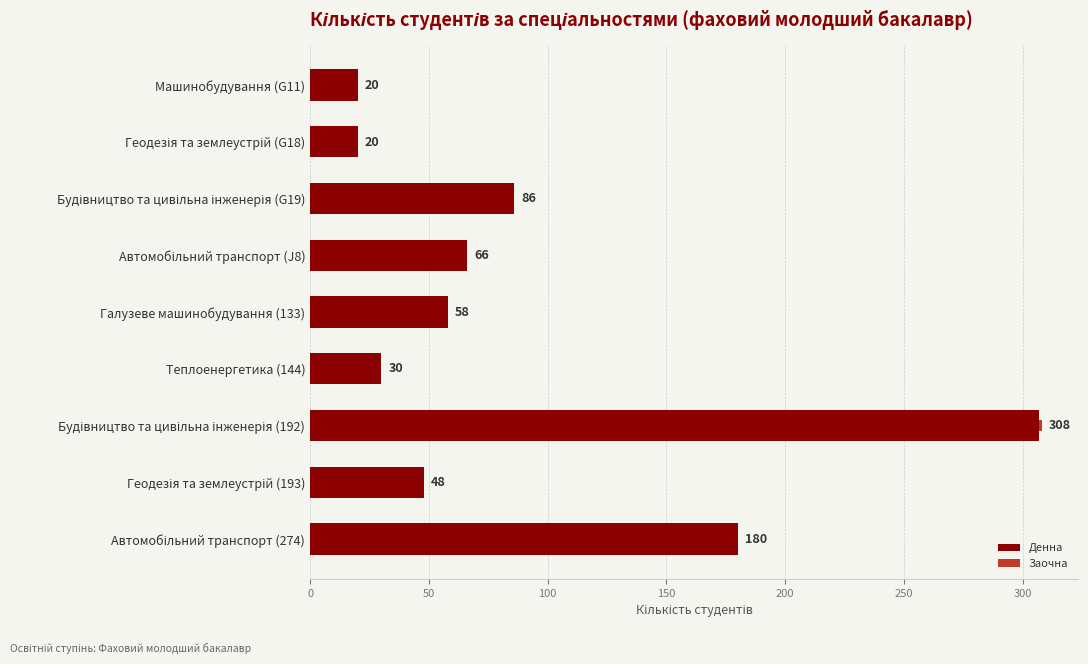

How many series are shown in this chart?

2